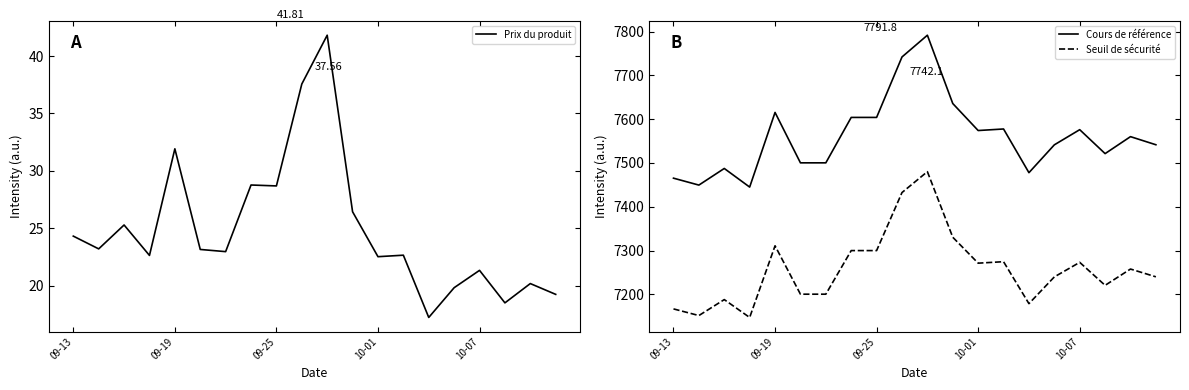

Rank the series by their maximum value, from highest to lowest.

Cours de référence, Seuil de sécurité, Prix du produit